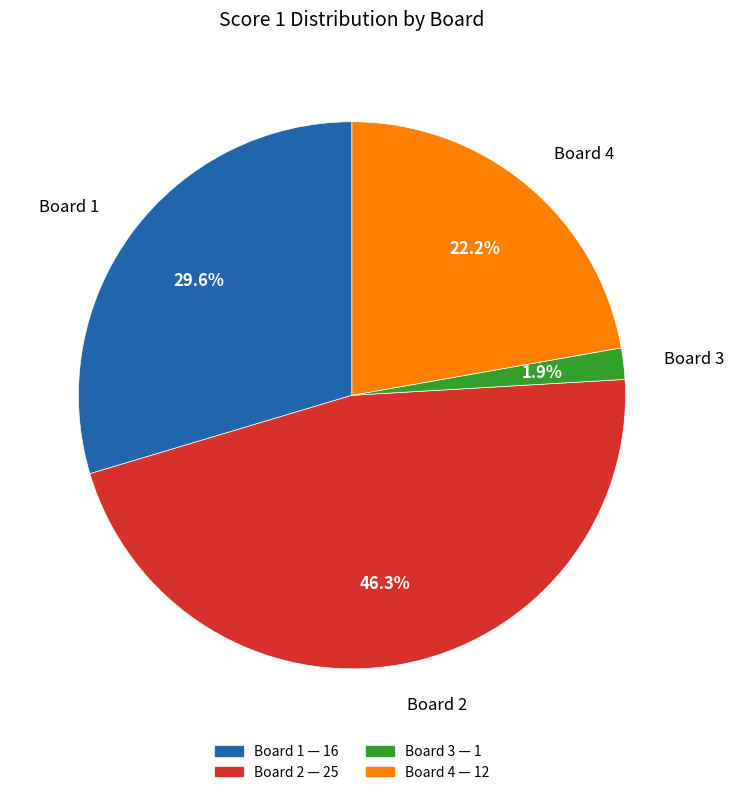

Is there a majority slice in this chart?

No